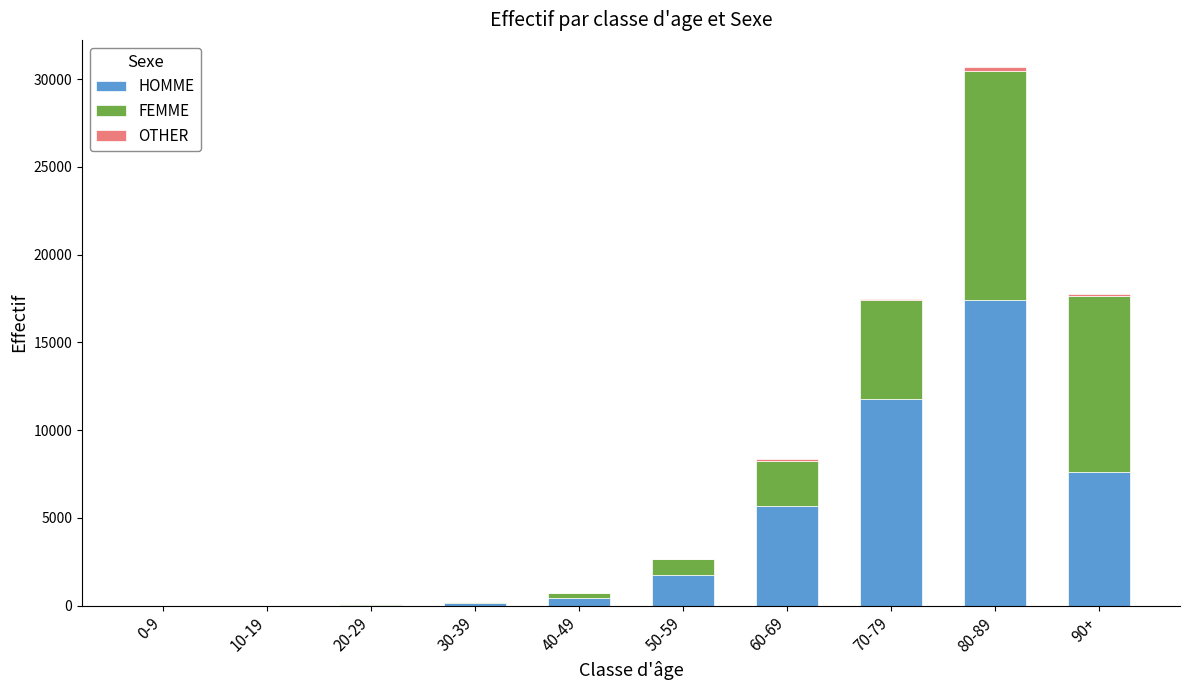

How many distinct data groups are displayed?

3